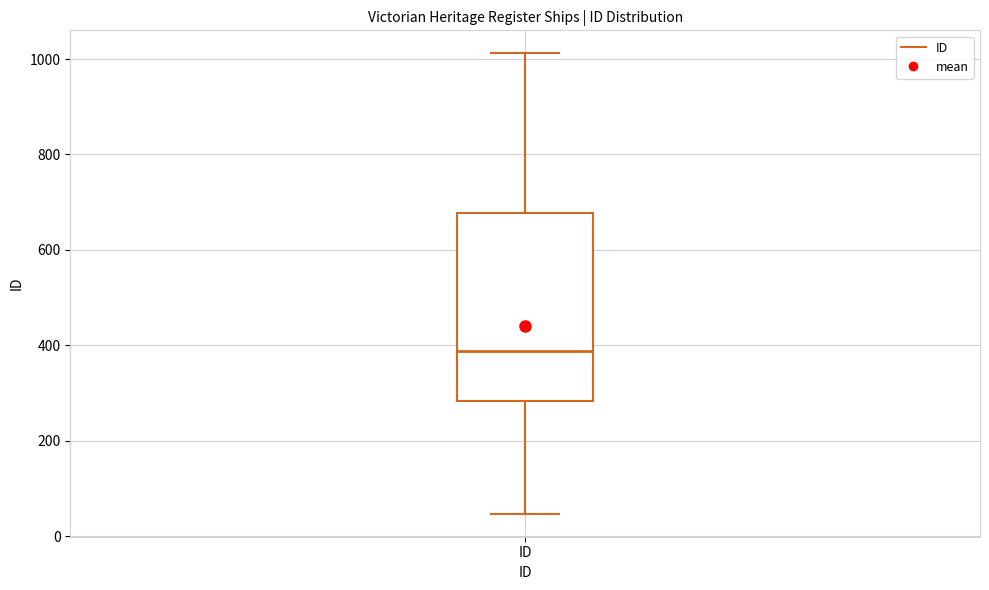

Transcribe this box plot: give where the median line is, the range the box spans, and where the two whiskers end, as read against the y-axis. The values are not printed on the chart, so give them approximately, as read against the axis.

median 380, box 280 to 680, whiskers 40 to 1020